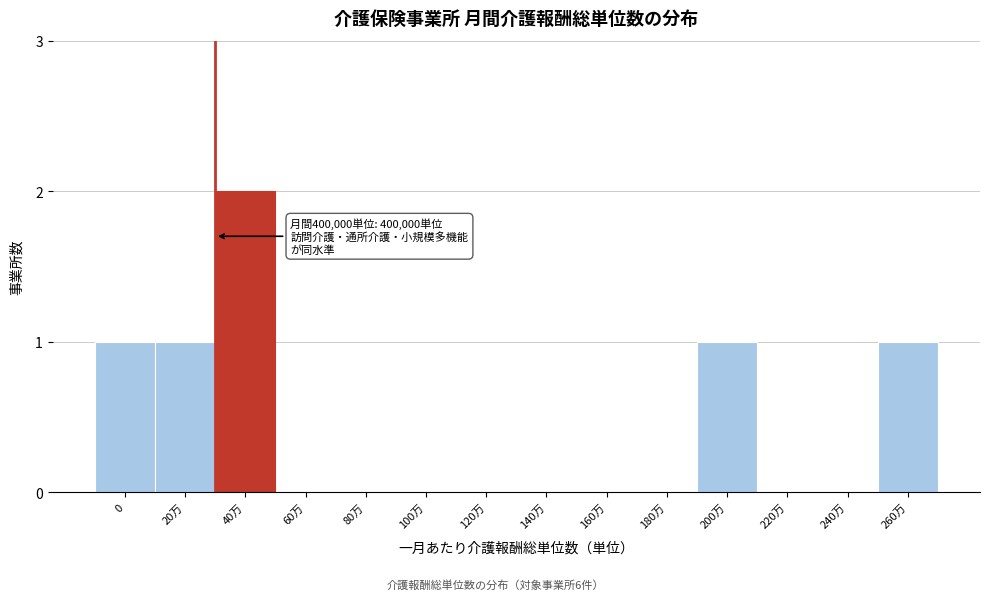

Reading left to right, list all the values displayed in this chart.

0=1	20万=1	40万=2	60万=0	80万=0	100万=0	120万=0	140万=0	160万=0	180万=0	200万=1	220万=0	240万=0	260万=1